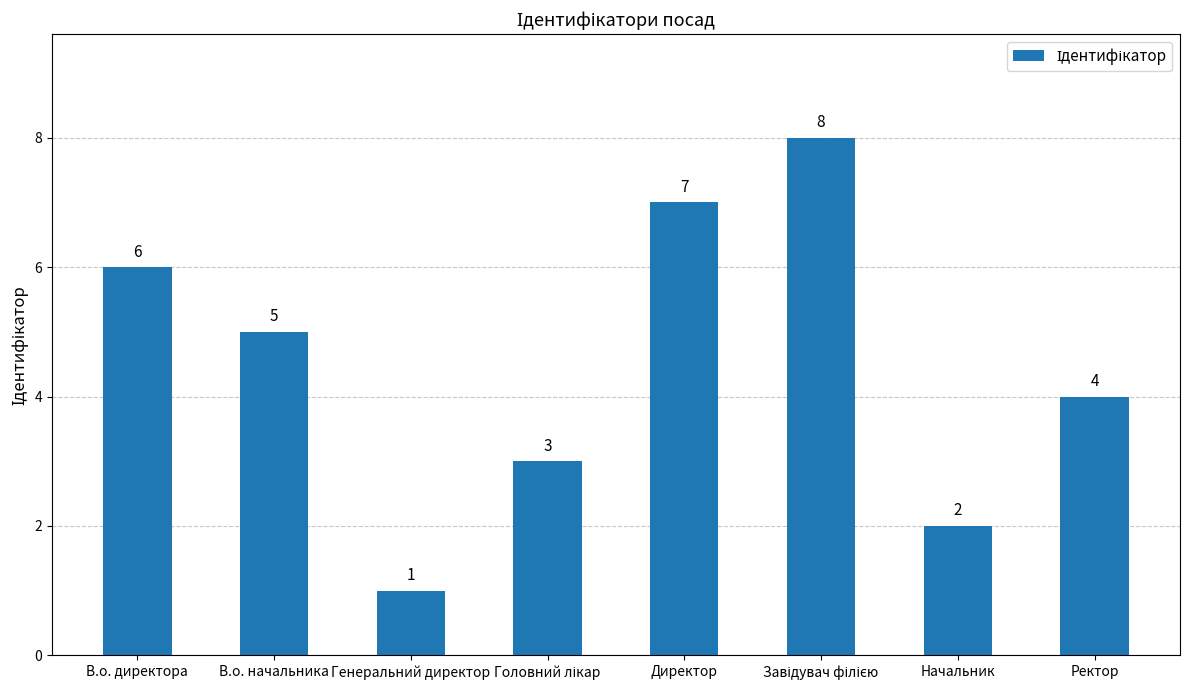

What is the sum of all values?

36